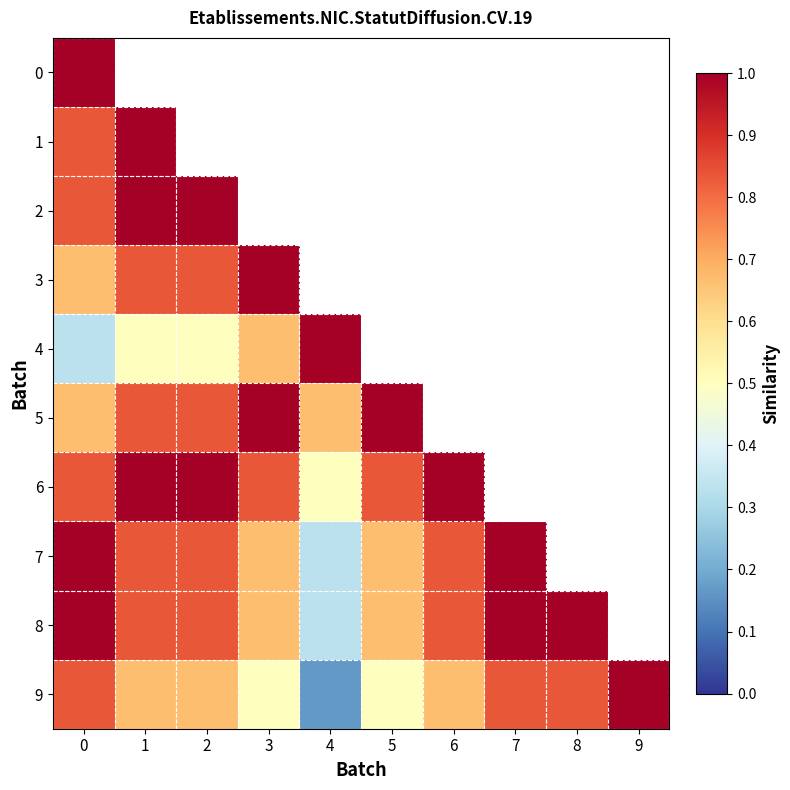

Which label corresponds to the smallest value in the chart?

4